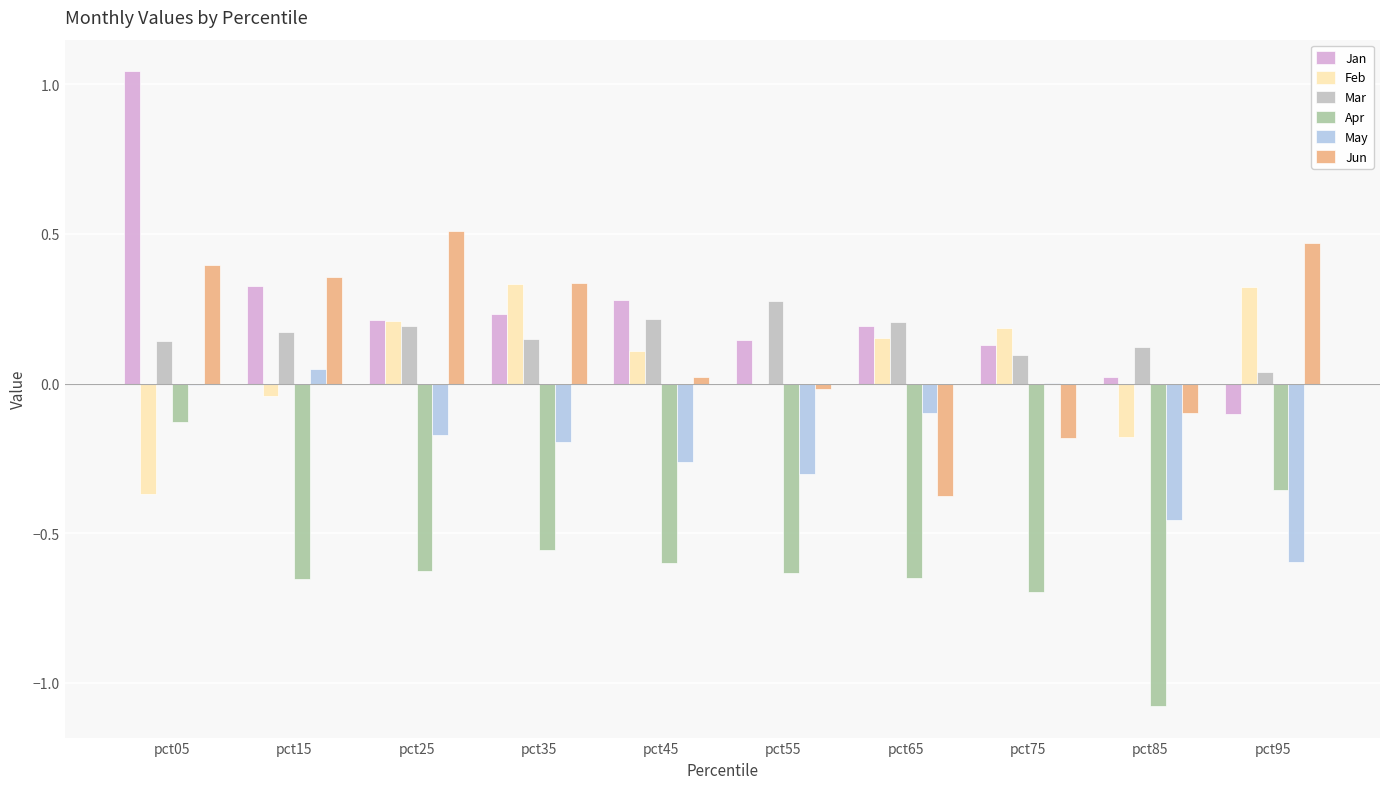

What are all the series names shown in the legend?

Jan, Feb, Mar, Apr, May, Jun